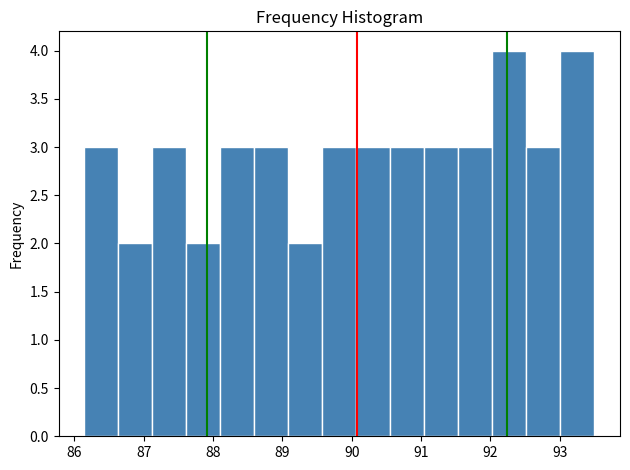

Reading left to right, transcribe this chart: for each bar, give the range it covers on the x-axis and its height. Neither the bar edges nor the heights are printed on the chart, so give them approximately, as read against the axes.

86.1 to 86.6: 3
86.6 to 87.1: 2
87.1 to 87.6: 3
87.6 to 88.1: 2
88.1 to 88.6: 3
88.6 to 89.1: 3
89.1 to 89.6: 2
89.6 to 90.1: 3
90.1 to 90.6: 3
90.6 to 91.0: 3
91.0 to 91.5: 3
91.5 to 92.0: 3
92.0 to 92.5: 4
92.5 to 93.0: 3
93.0 to 93.5: 4